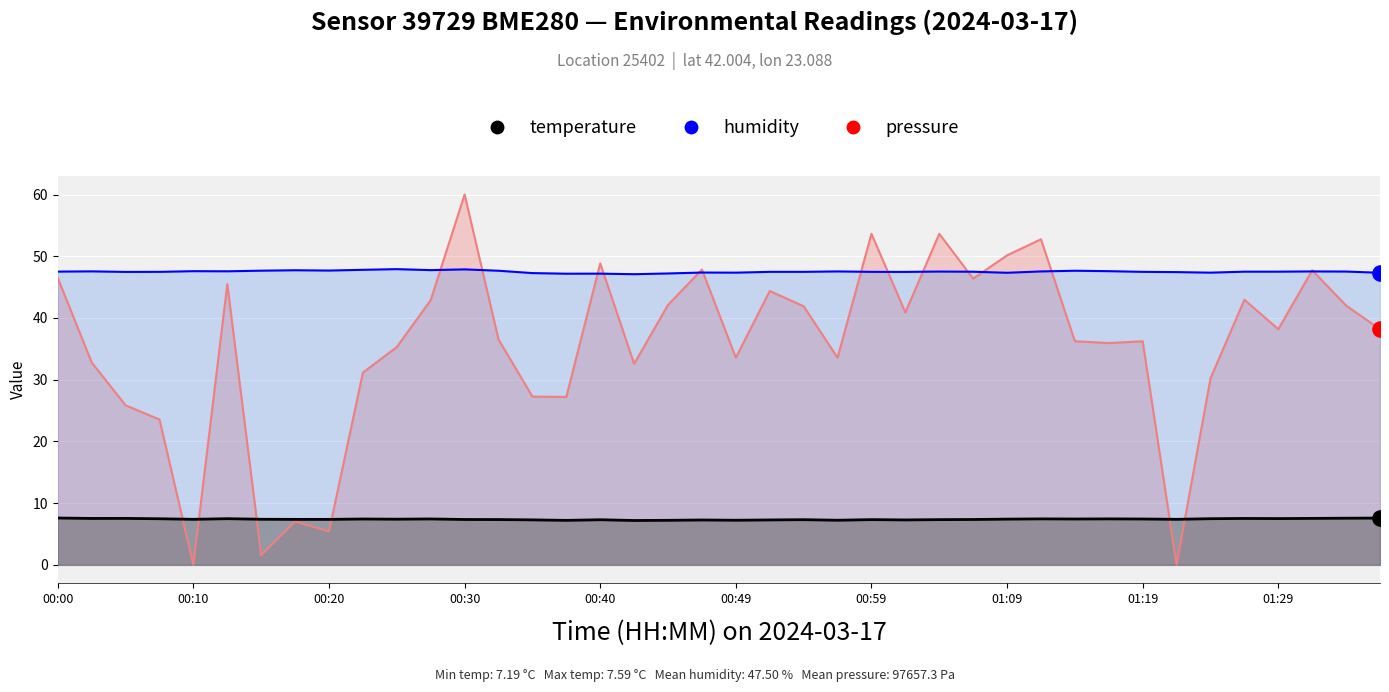

Is the value of temperature at 00:27 greater than the value of humidity at 00:03?

No